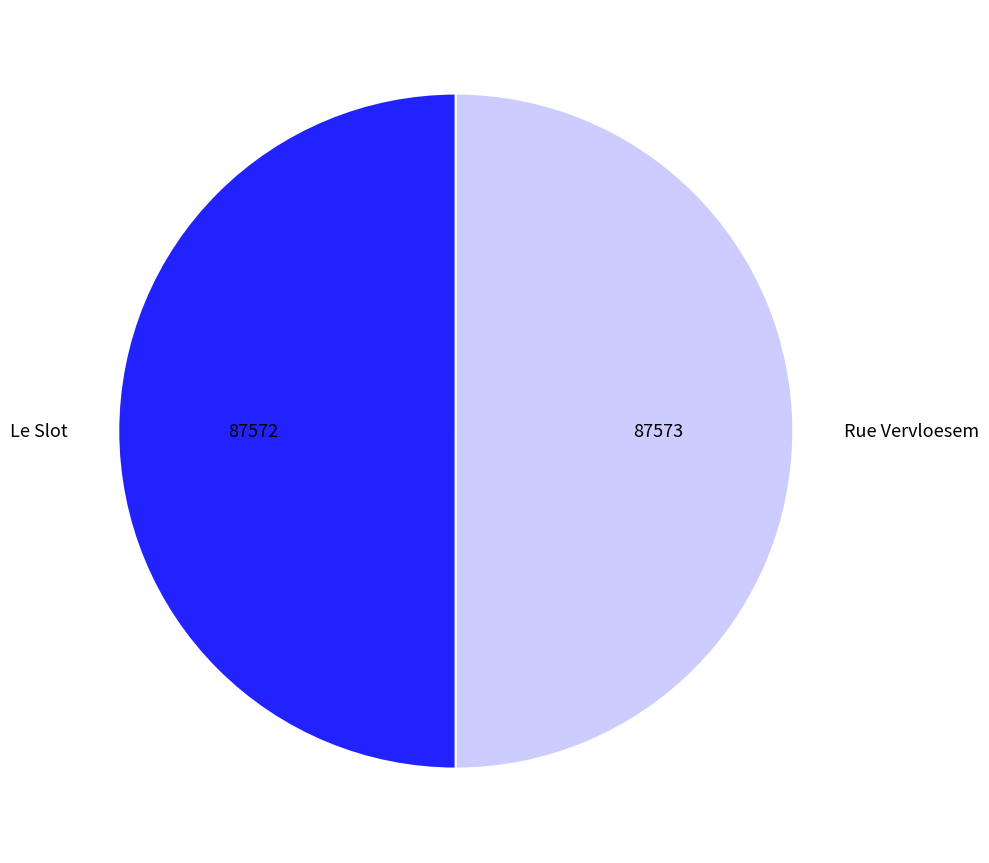

The Rue Vervloesem slice represents 39% of the pie. True or false?

False